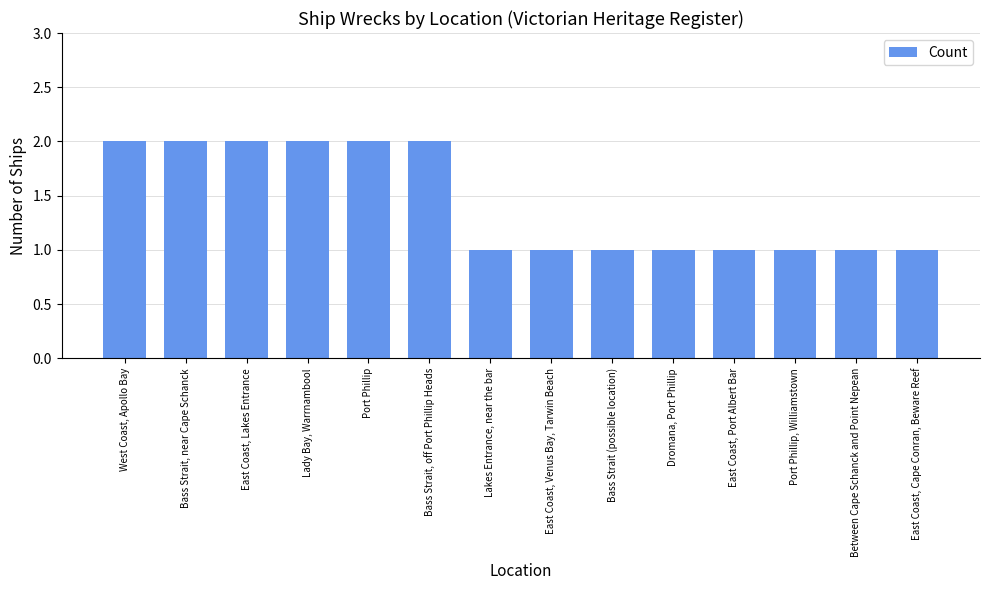

What is the smallest value displayed?

1